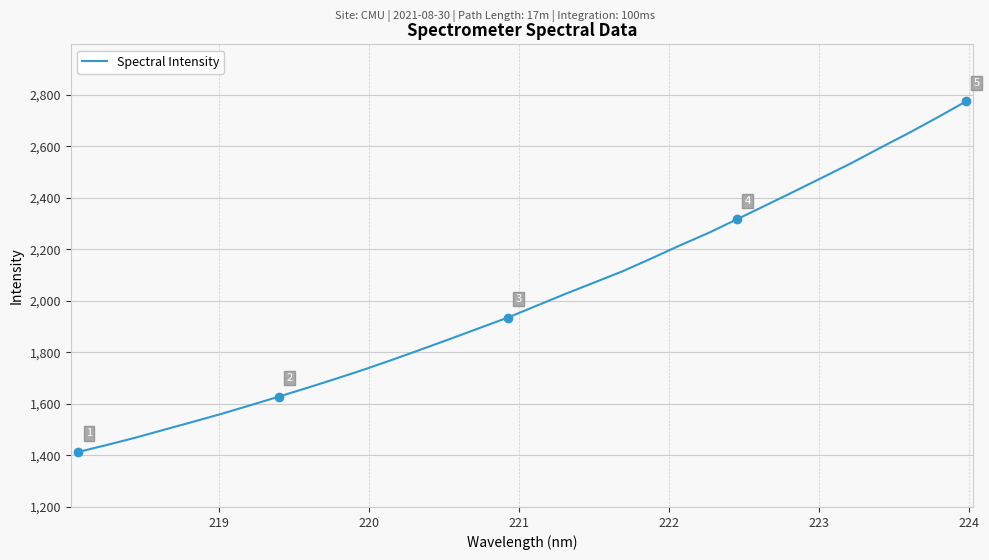

What is the difference between the maximum and minimum values?

1361.1